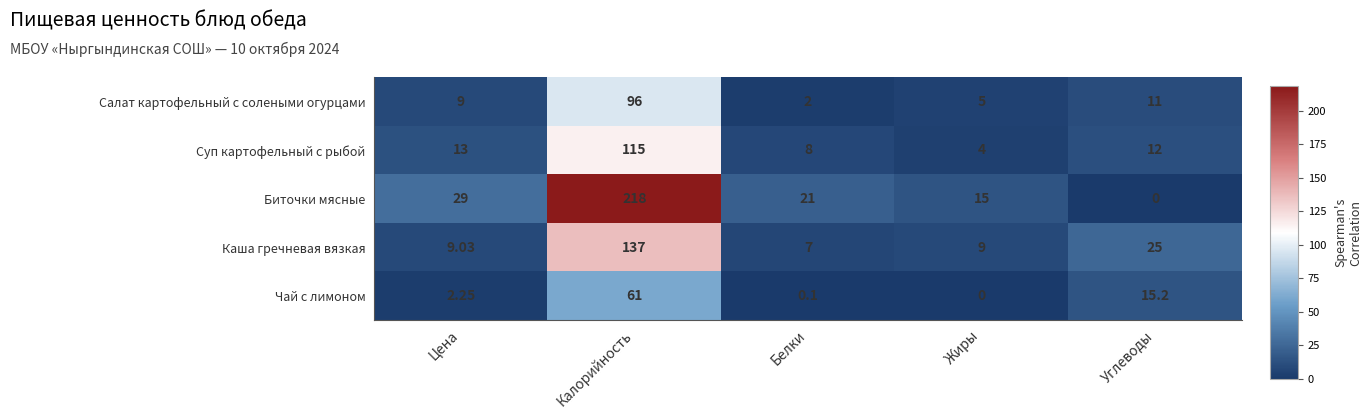

What is the greatest value displayed?

218.0